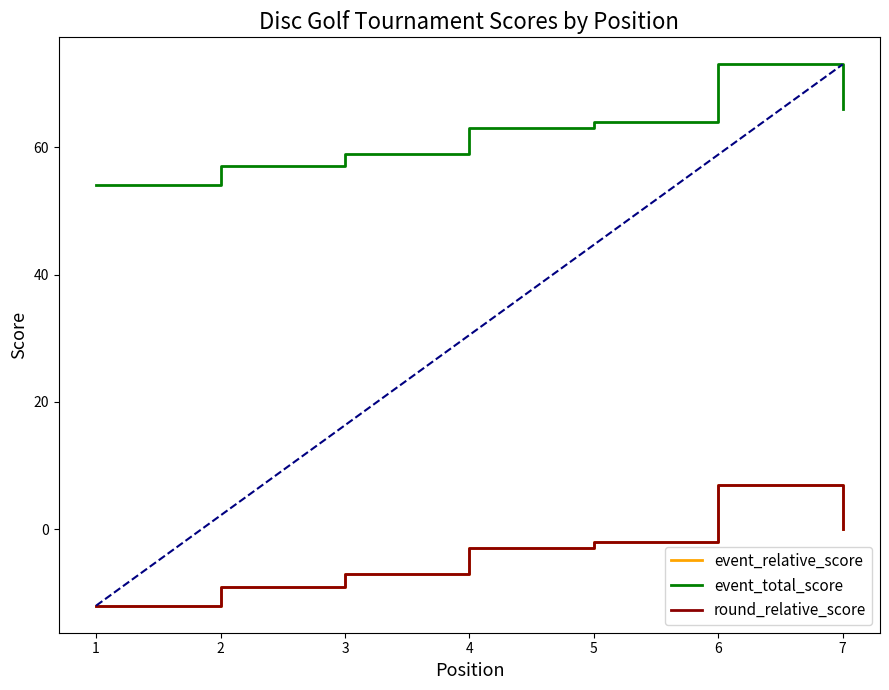

How many event_total_score values are between 57 and 66?

5